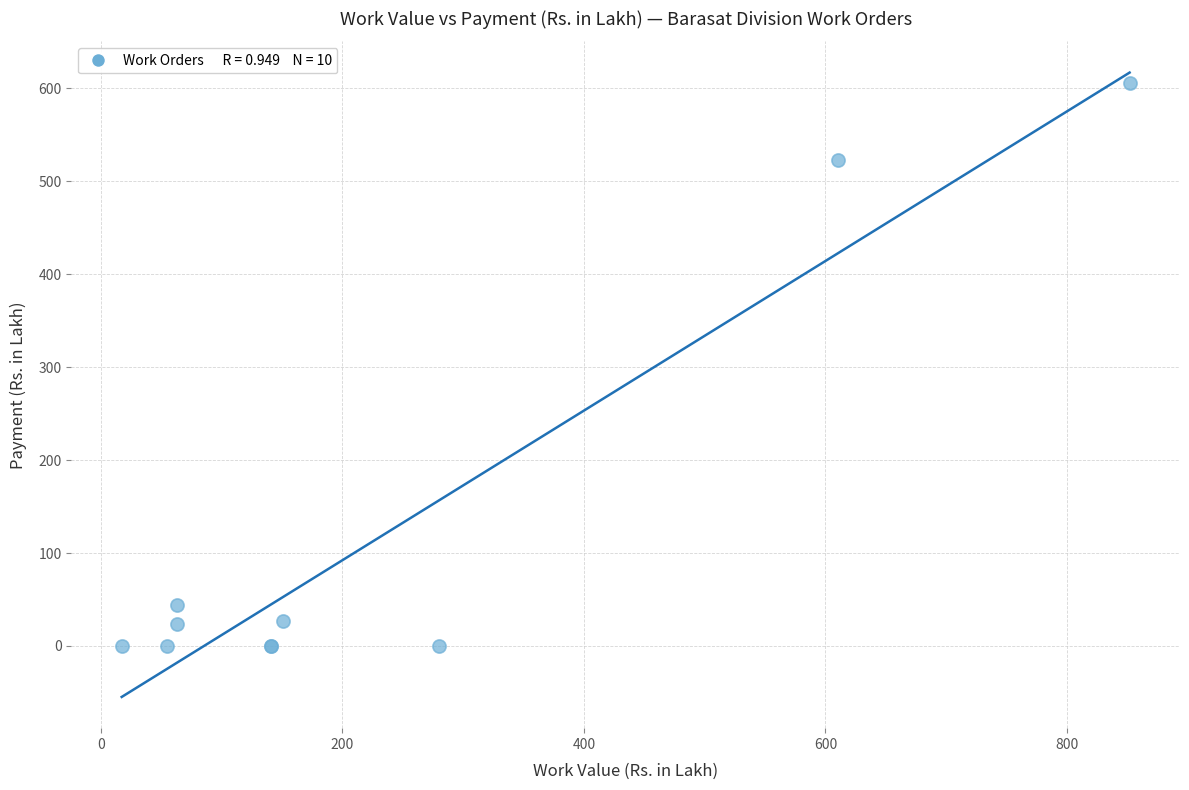

What Y value in the scatter plot is closest to 302?

522.7